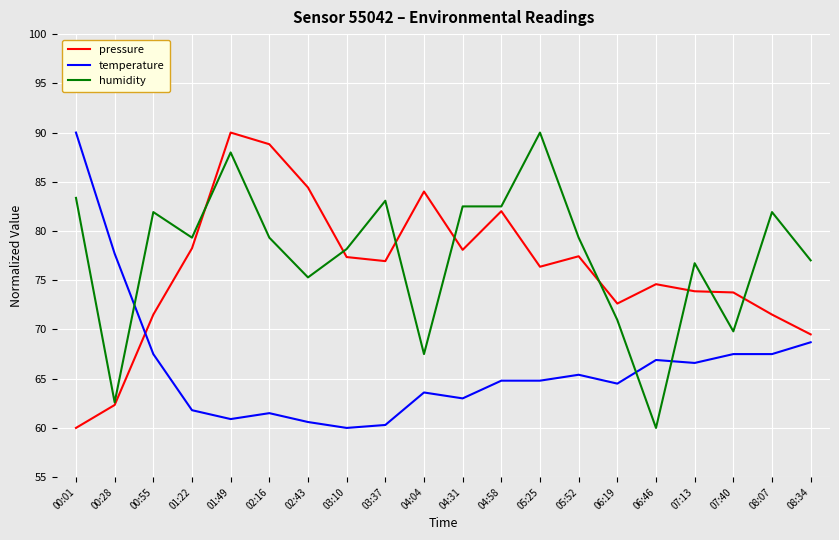

The humidity series shows 69.8 at 07:40. True or false?

True